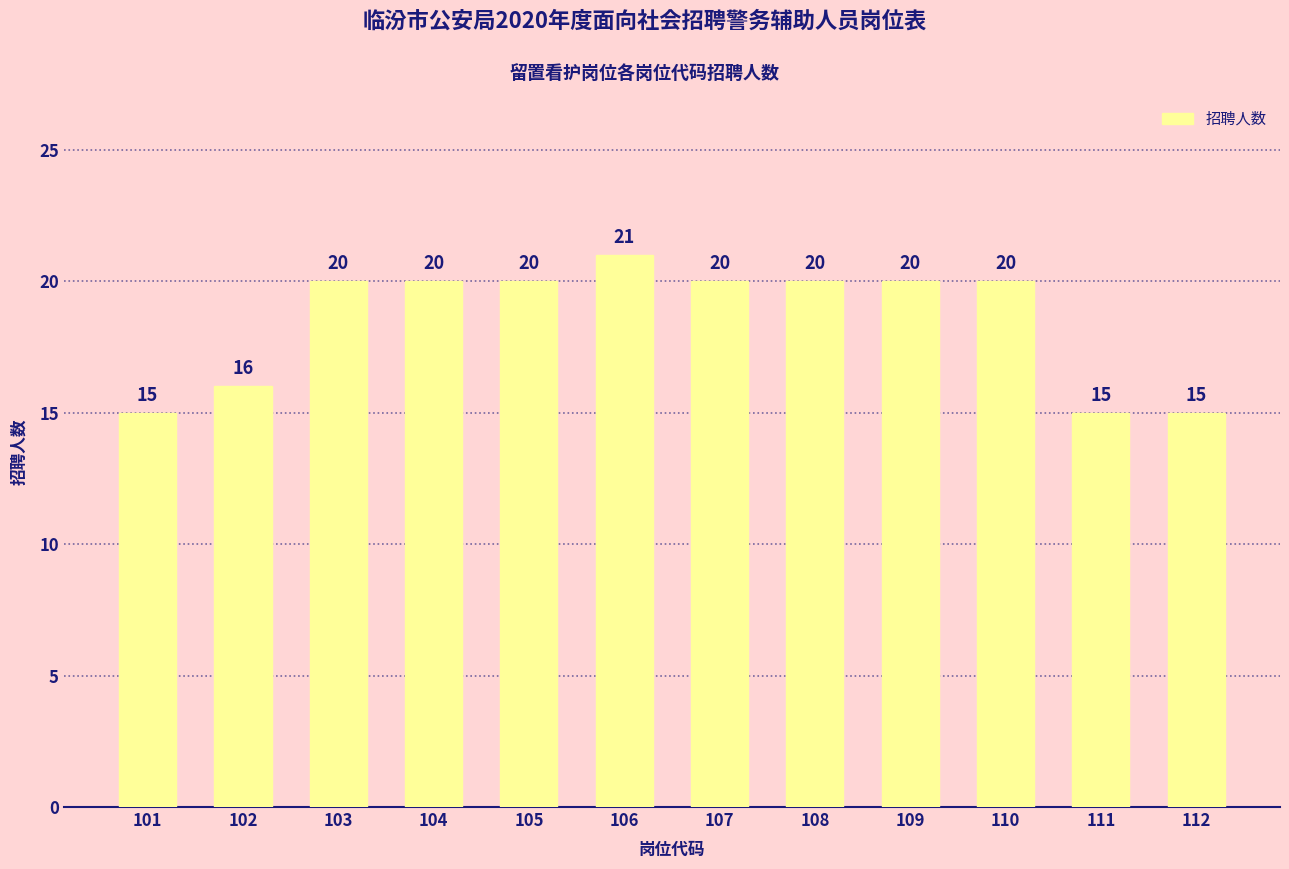

Between 112 and 108, which is larger?

108